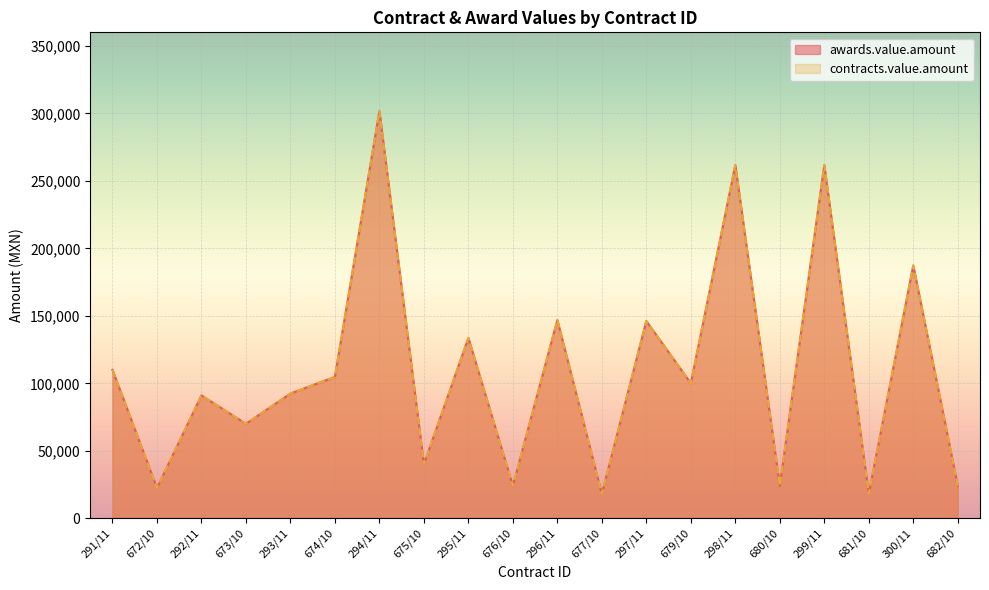

Which series has the largest total across all categories?

awards.value.amount